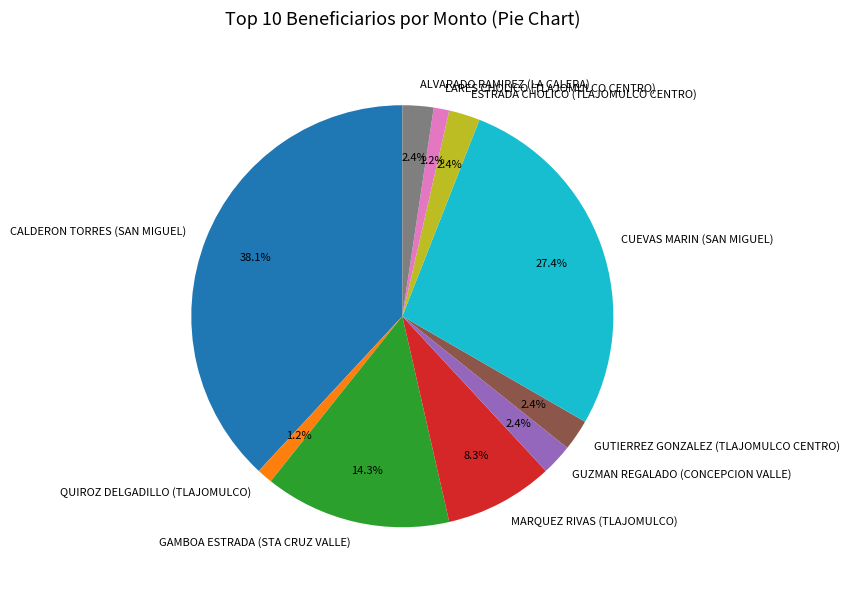

How many slices are in this pie chart?

10